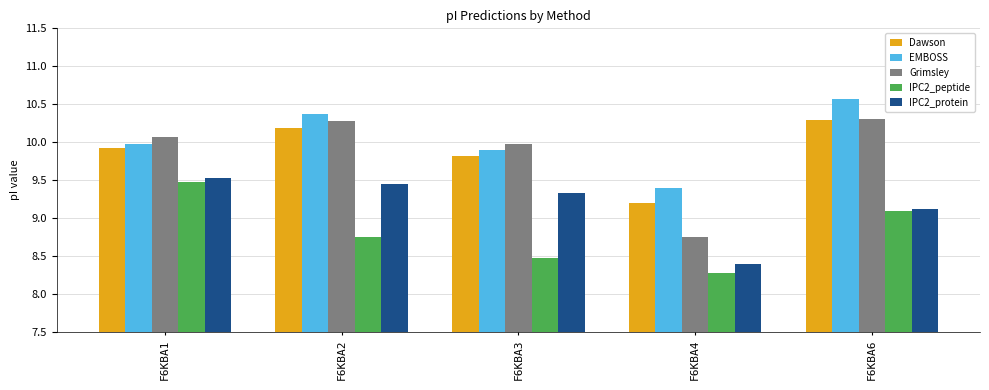

Rank the categories by IPC2_protein value from lowest to highest.

F6KBA4, F6KBA6, F6KBA3, F6KBA2, F6KBA1